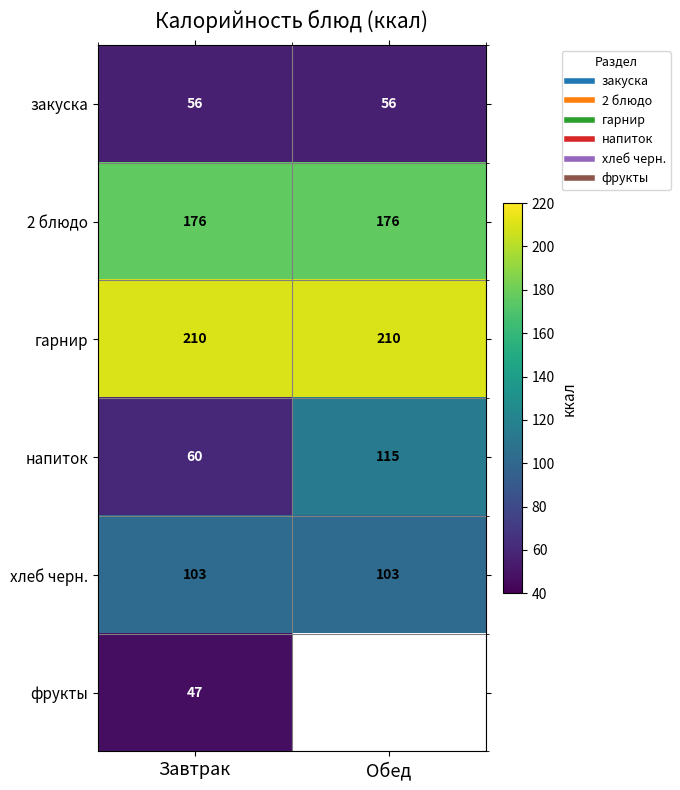

What is the spread (max minus min) of values at Обед?

154.0